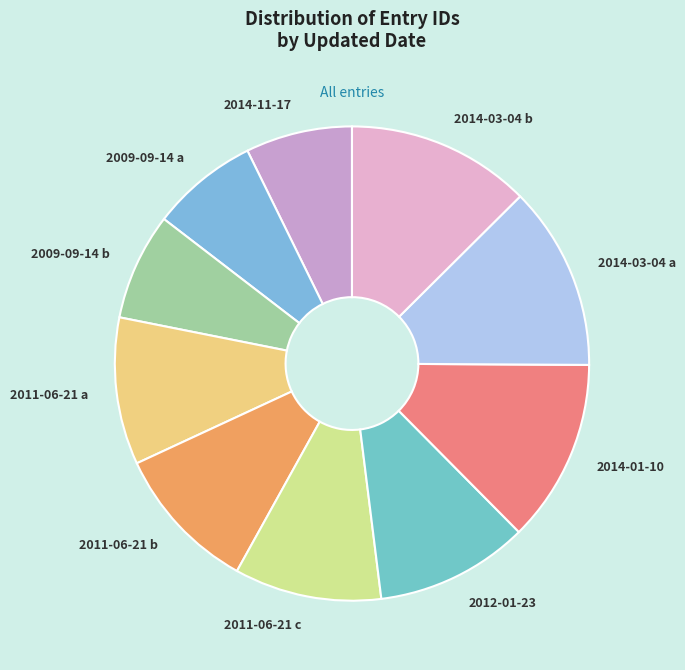

Is the sum of 2014-03-04 b and 2009-09-14 b greater than half?

No